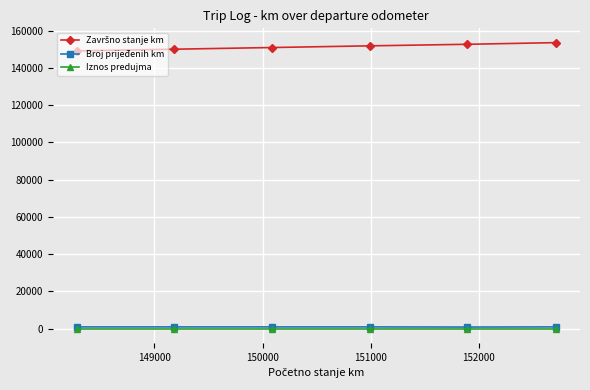

What is the greatest value displayed?

153598